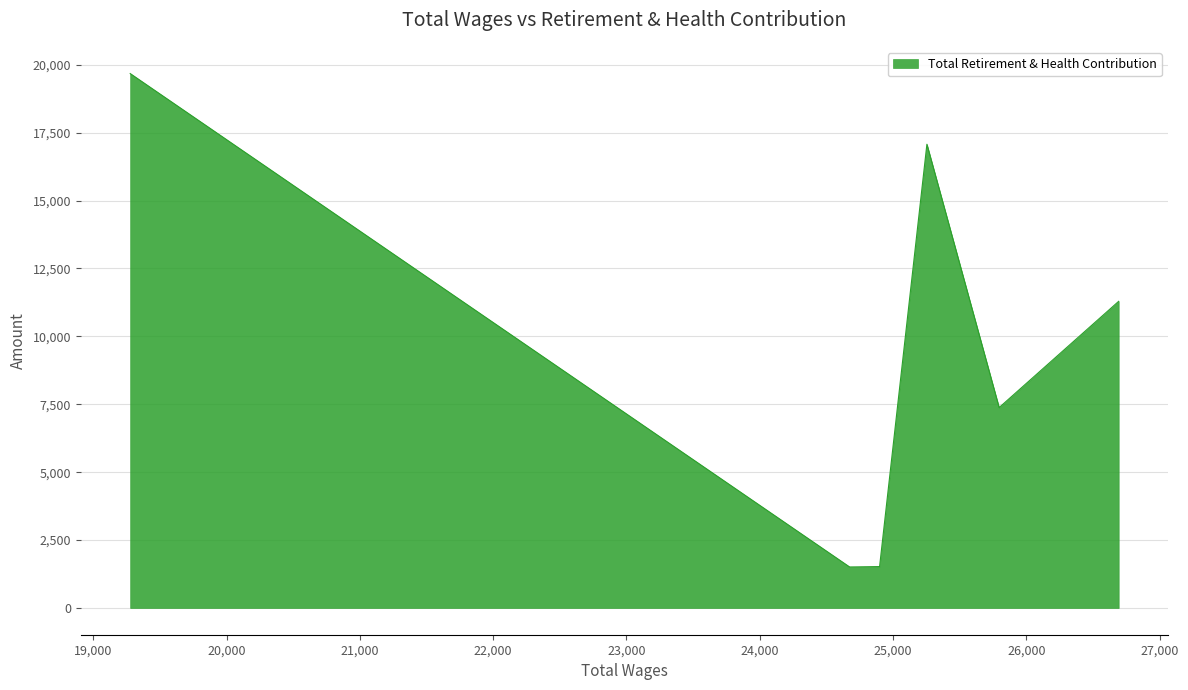

How many lines are shown in the chart?

1